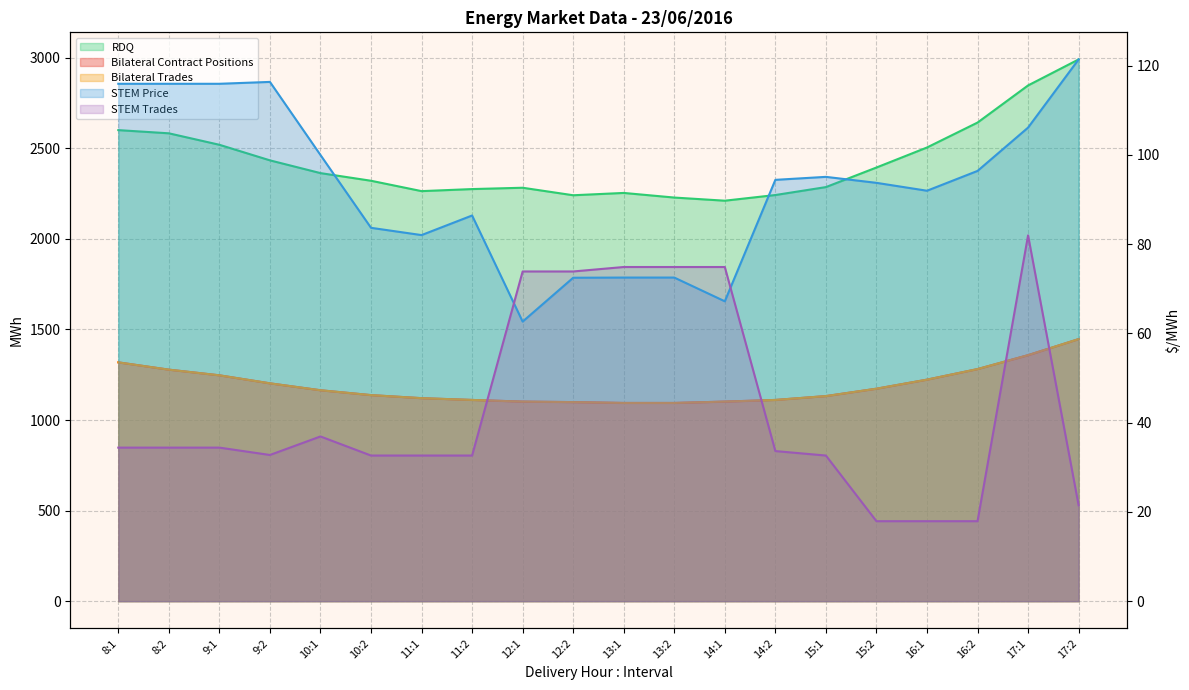

How many lines are shown in the chart?

5